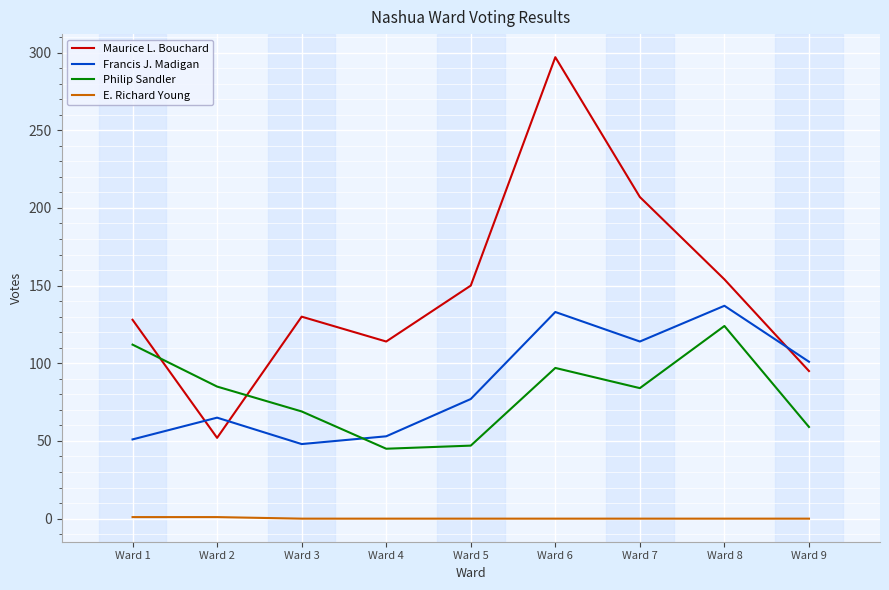

What is the maximum value shown in the chart?

297